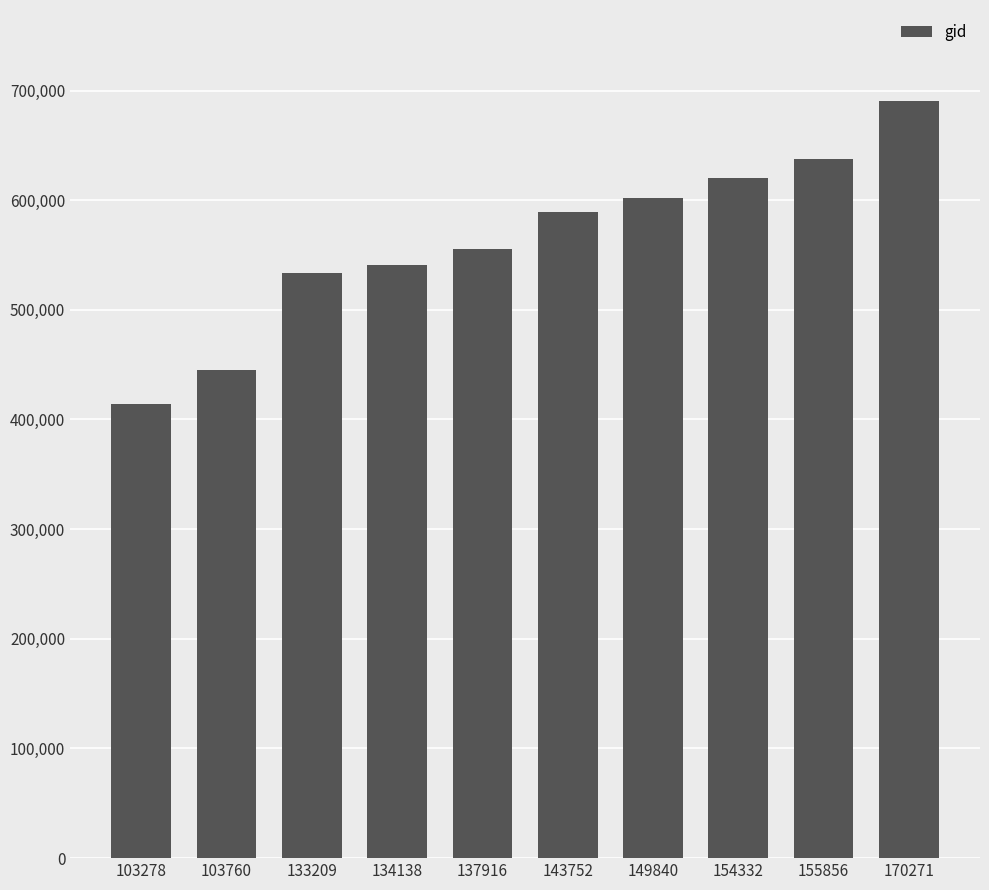

How many series are shown in this chart?

1